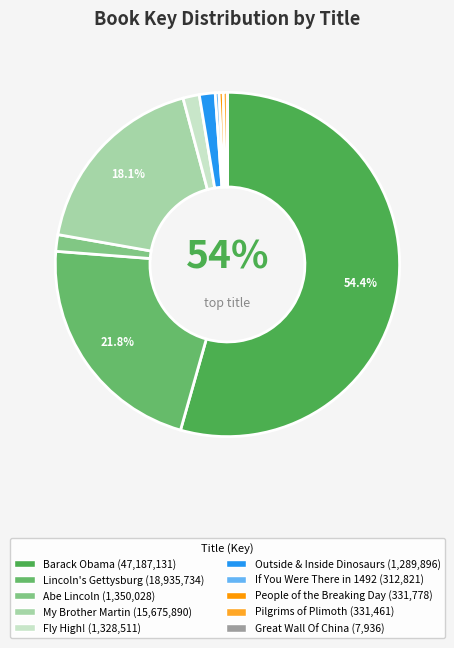

To the nearest percent, what is the difference between the largest and smallest slice percentages?

54%